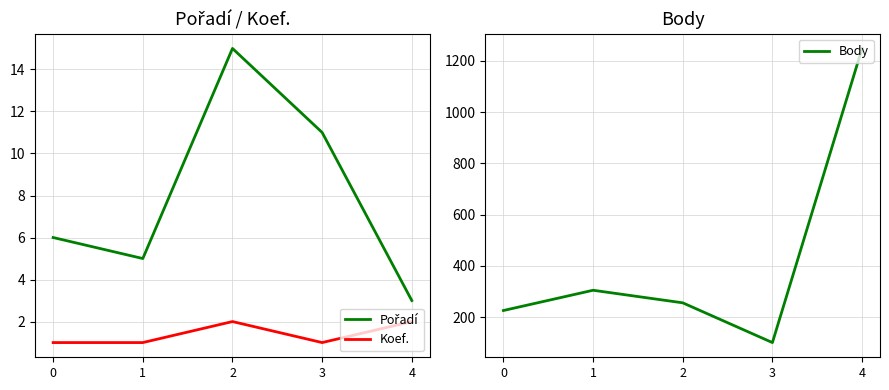

Does the chart have visible grid lines?

Yes